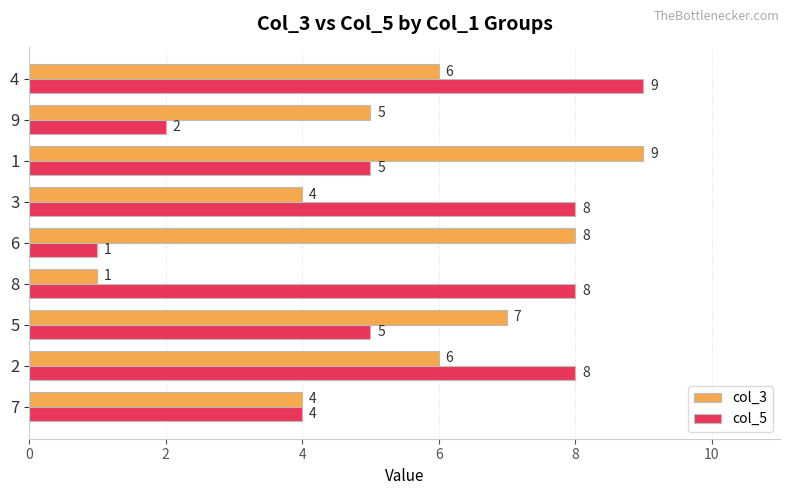

What is the maximum value for col_5?

9